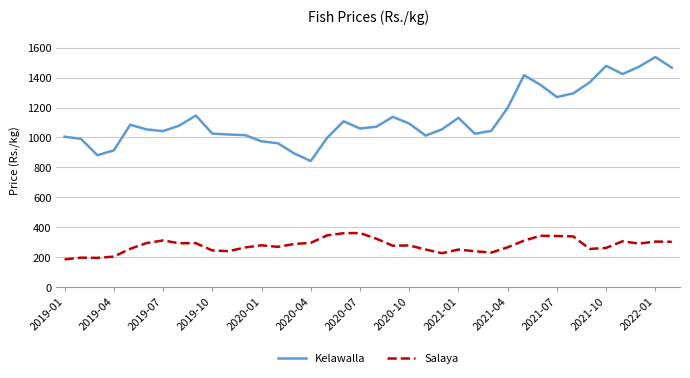

Which series has the widest spread of values?

Kelawalla